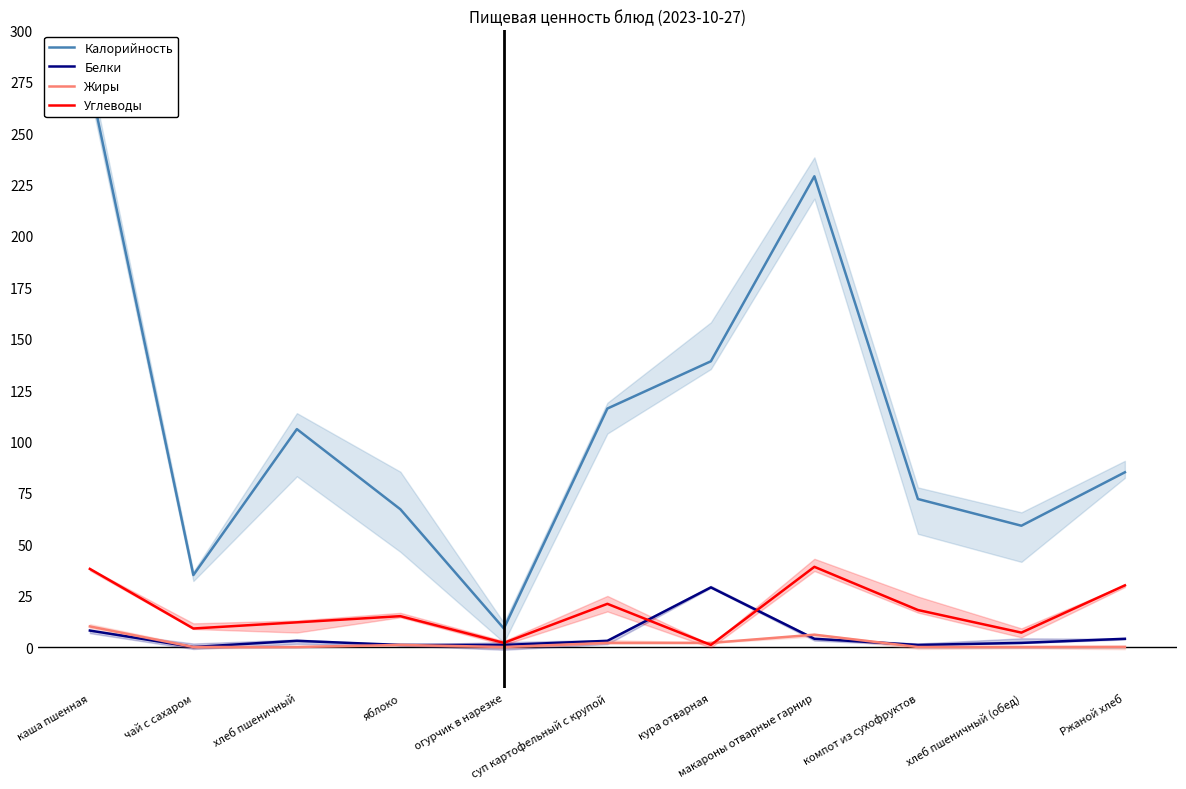

What position from the left is яблоко?

4